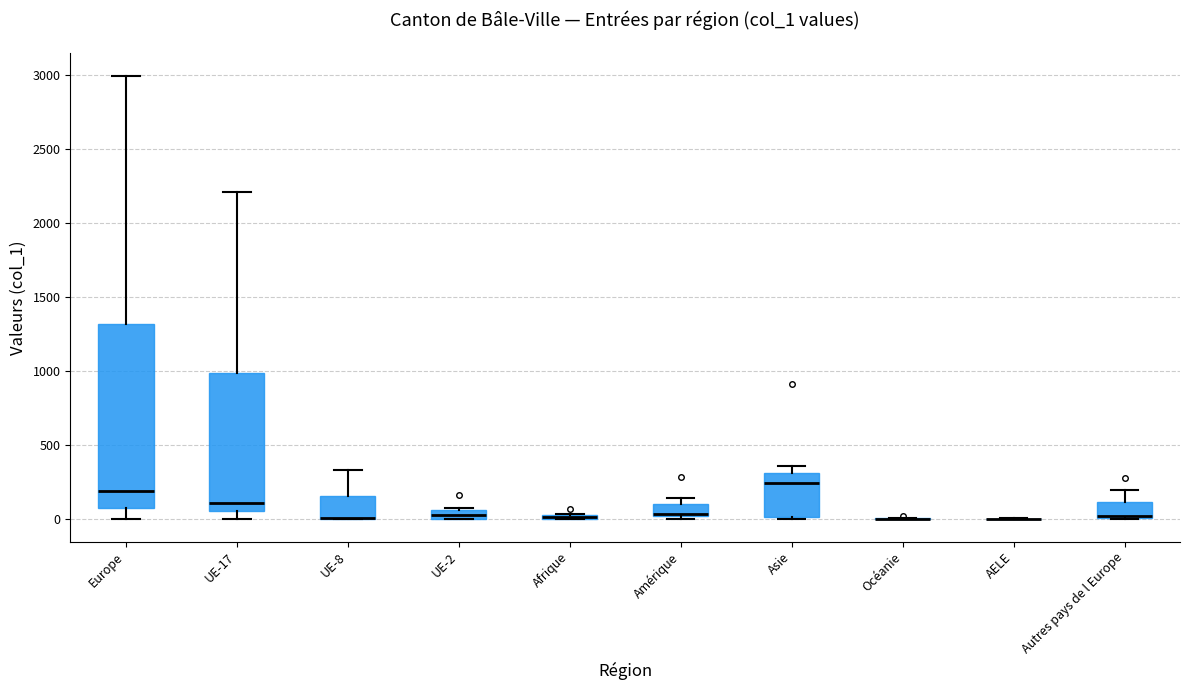

Comparing the boxes themselves (not the whiskers), which one is the tallest?

Europe